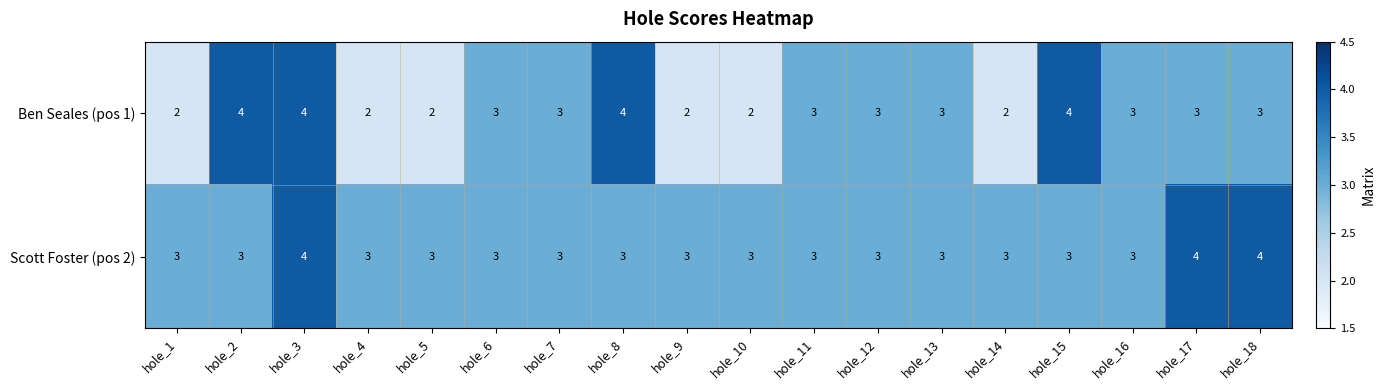

Rank the series by their average value, from lowest to highest.

Ben Seales (pos 1), Scott Foster (pos 2)